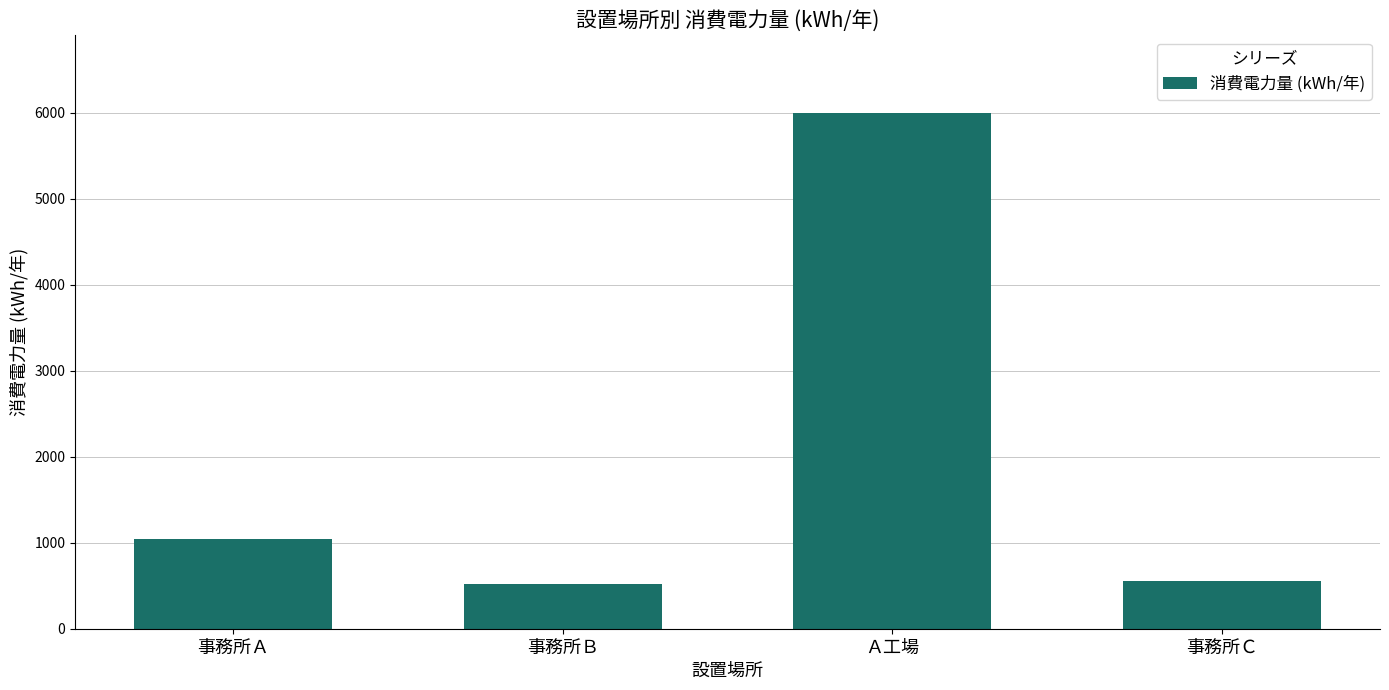

True or false: the data shows 6000.0 at Ａ工場.

True